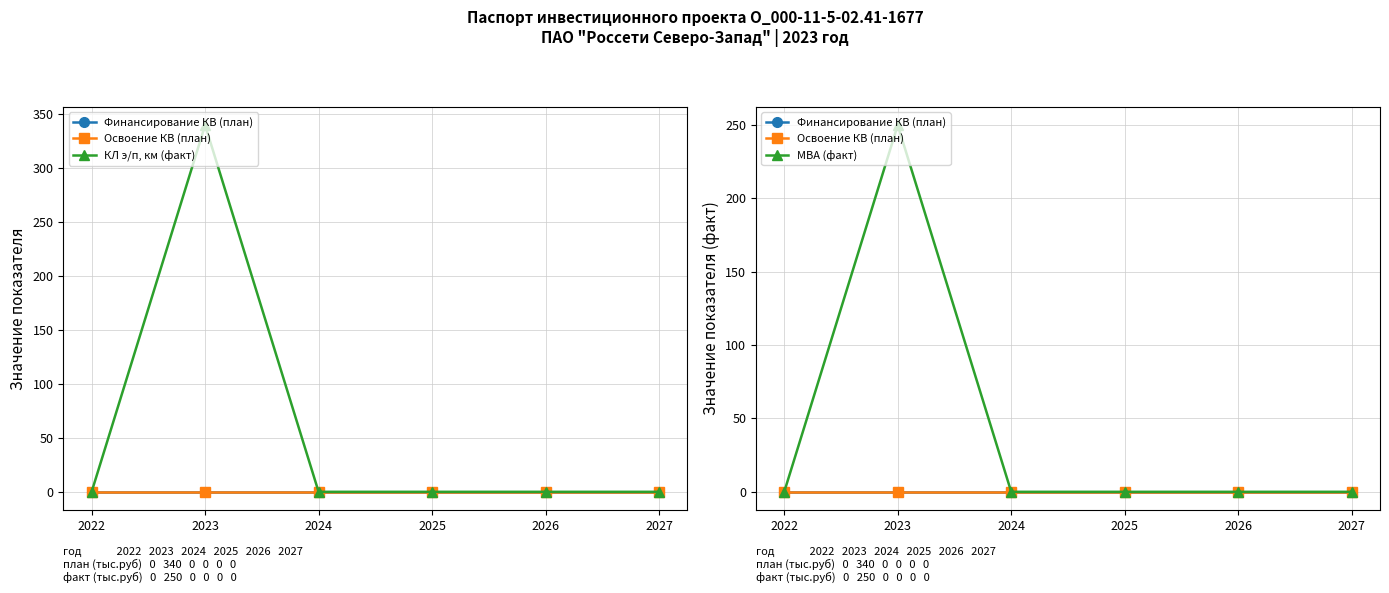

Reading left to right, list all the values displayed in this chart.

Финансирование КВ (план): 2022=0	2023=0	2024=0	2025=0	2026=0	2027=0
Освоение КВ (план): 2022=0	2023=0	2024=0	2025=0	2026=0	2027=0
КЛ э/п, км (факт): 2022=0	2023=340	2024=0	2025=0	2026=0	2027=0
МВА (факт): 2022=0	2023=250	2024=0	2025=0	2026=0	2027=0